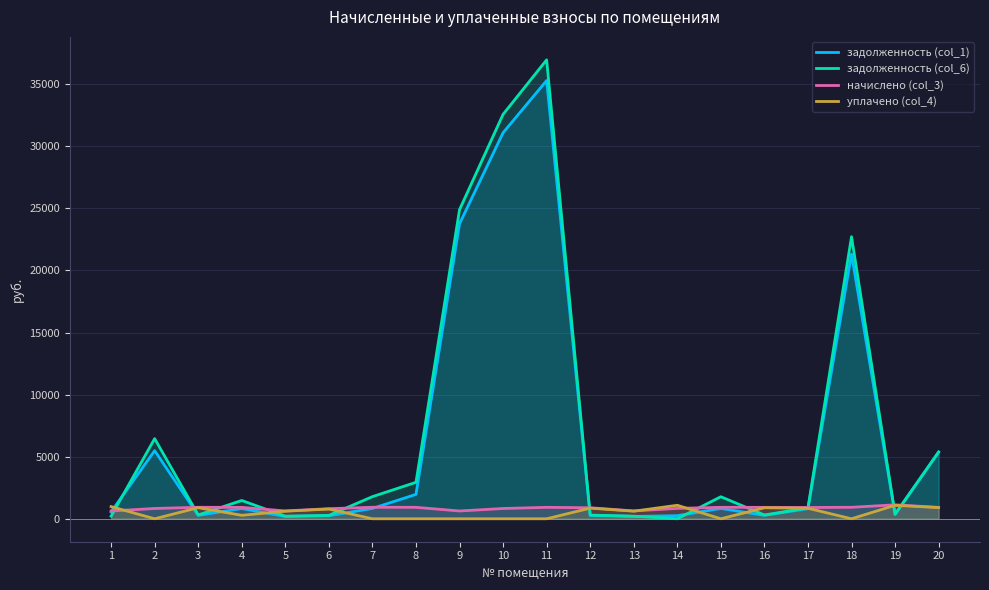

The начислено (col_3) series shows 359.5 at 10. True or false?

False